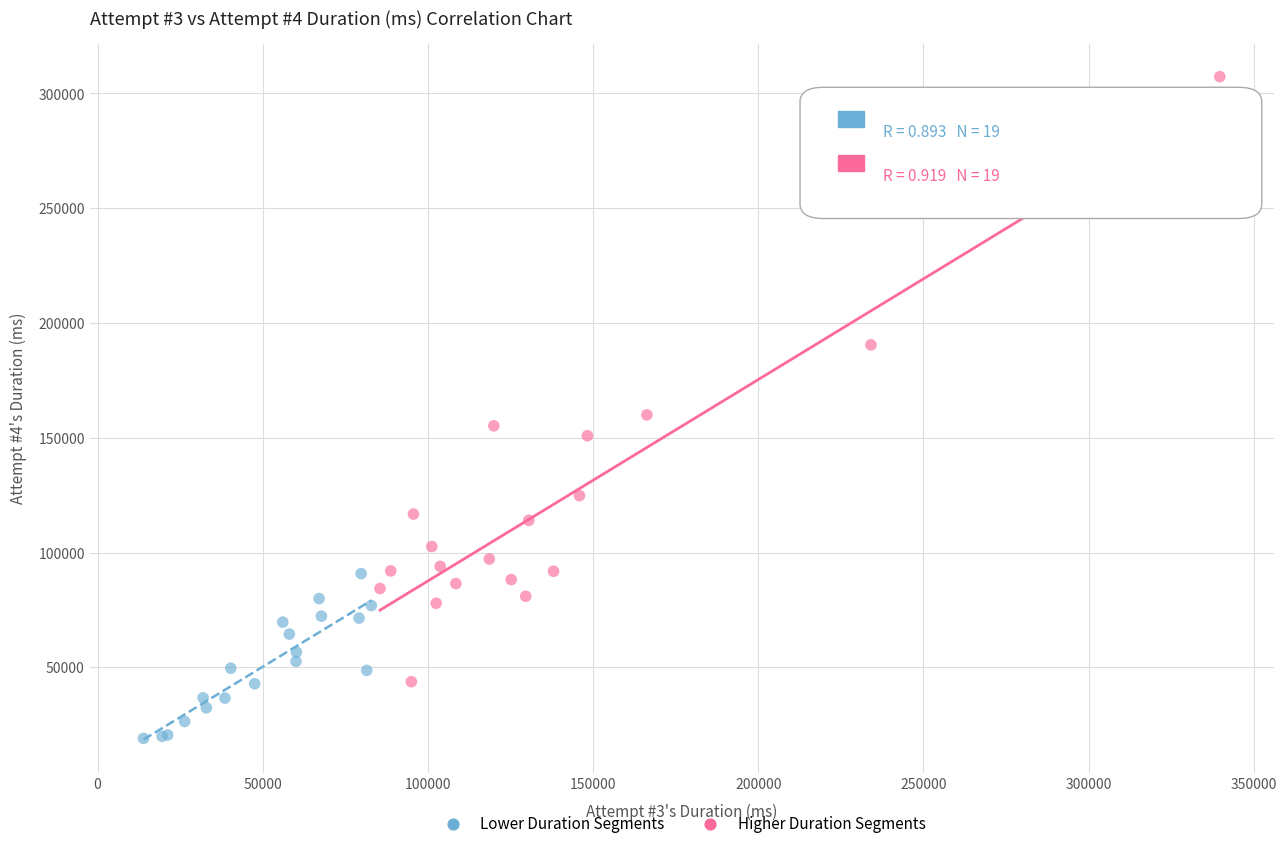

Which series reaches the minimum Y coordinate?

Lower Duration Segments